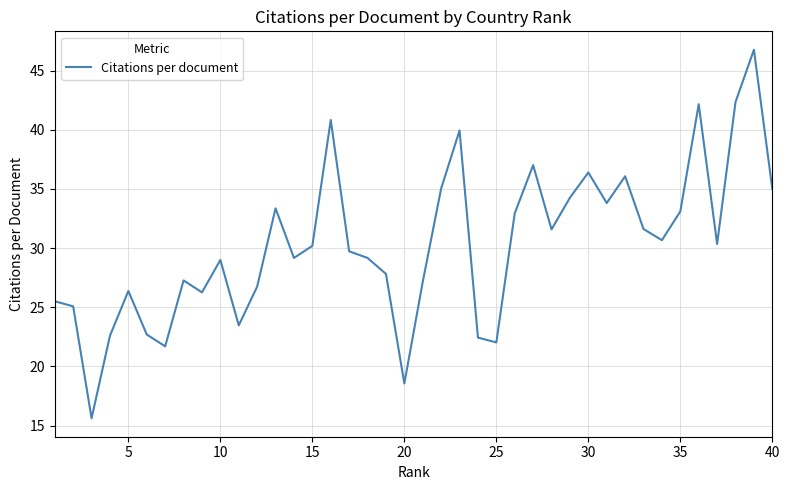

What is the minimum value shown in the chart?

15.6